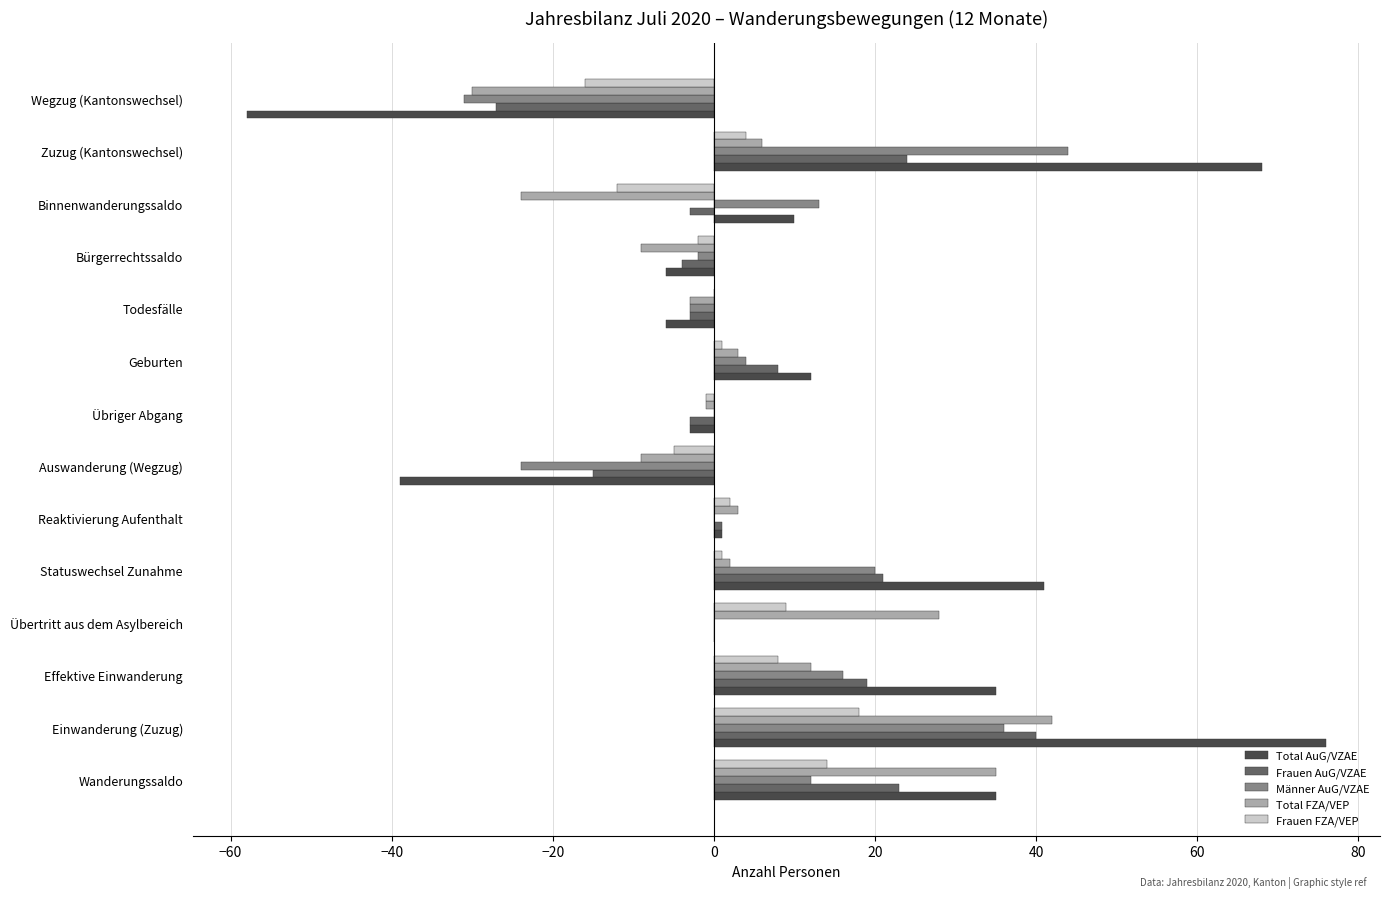

What is the sum of the Männer AuG/VZAE values at Effektive Einwanderung and Todesfälle?

13